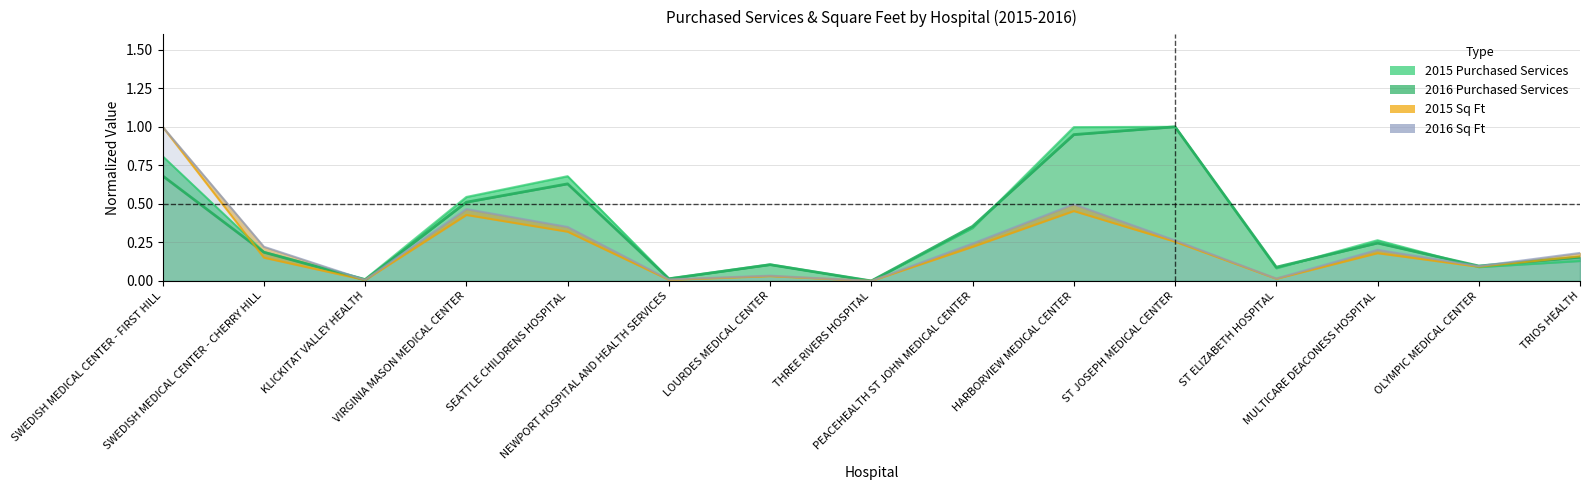

What are all the series names shown in the legend?

2015 Purchased Services, 2016 Purchased Services, 2015 Sq Ft, 2016 Sq Ft